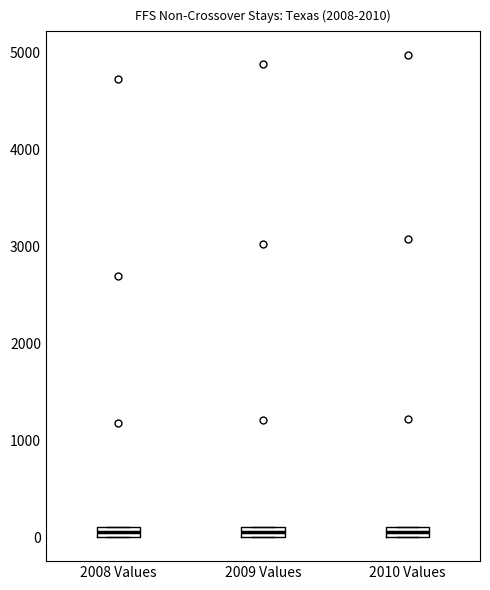

Where is the lower edge of the box for 2008 Values on the y-axis? The values are not printed on the chart, so give them approximately, as read against the axis.

0